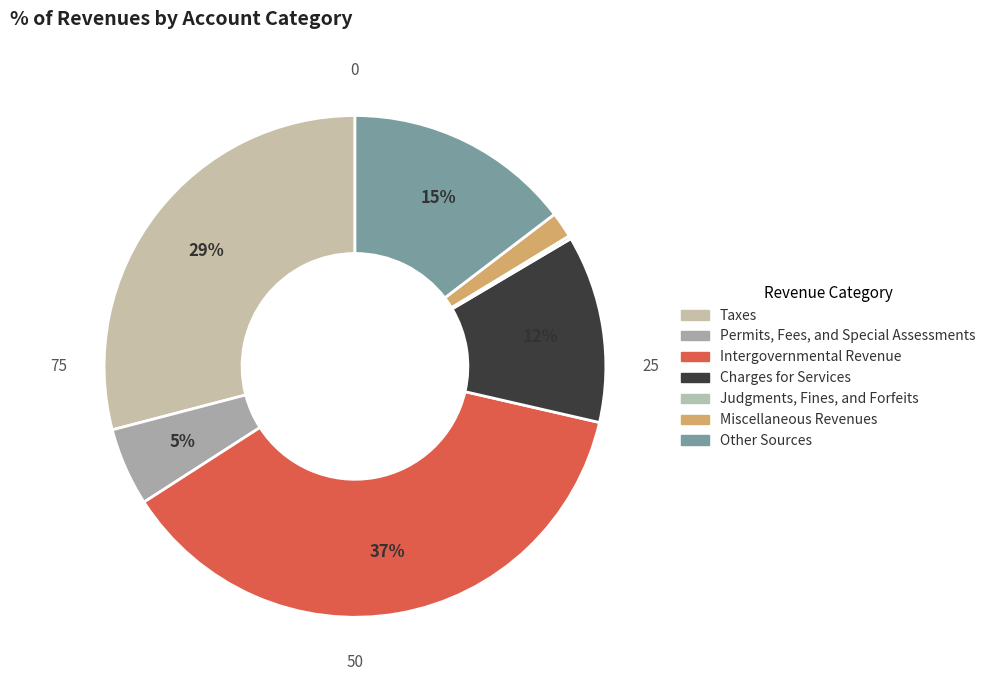

Is it true that Intergovernmental Revenue is 43% of the pie?

False